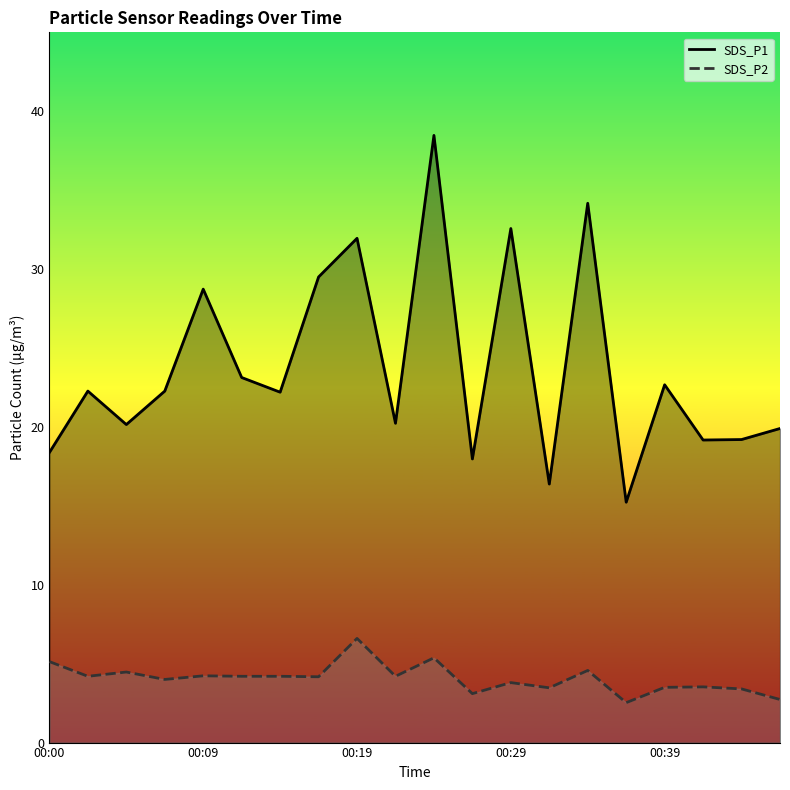

What value does the SDS_P1 series have at 5?

23.1